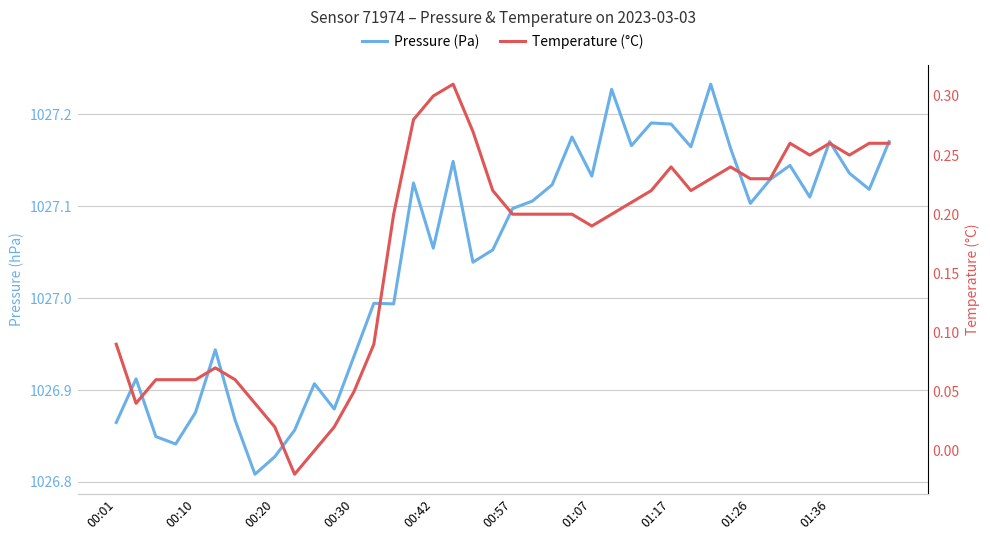

Reading right to left, transcribe all the data shown in this chart.

Pressure (Pa): 1027.2	1027.1	1027.1	1027.2	1027.1	1027.1	1027.1	1027.1	1027.2	1027.2	1027.2	1027.2	1027.2	1027.2	1027.2	1027.1	1027.2	1027.1	1027.1	1027.1	1027.1	1027.0	1027.1	1027.1	1027.1	1027.0	1027.0	1026.9	1026.9	1026.9	1026.9	1026.8	1026.8	1026.9	1026.9	1026.9	1026.8	1026.8	1026.9	1026.9
Temperature (°C): 0.3	0.3	0.2	0.3	0.2	0.3	0.2	0.2	0.2	0.2	0.2	0.2	0.2	0.2	0.2	0.2	0.2	0.2	0.2	0.2	0.2	0.3	0.3	0.3	0.3	0.2	0.1	0.1	0.0	0.0	-0.0	0.0	0.0	0.1	0.1	0.1	0.1	0.1	0.0	0.1